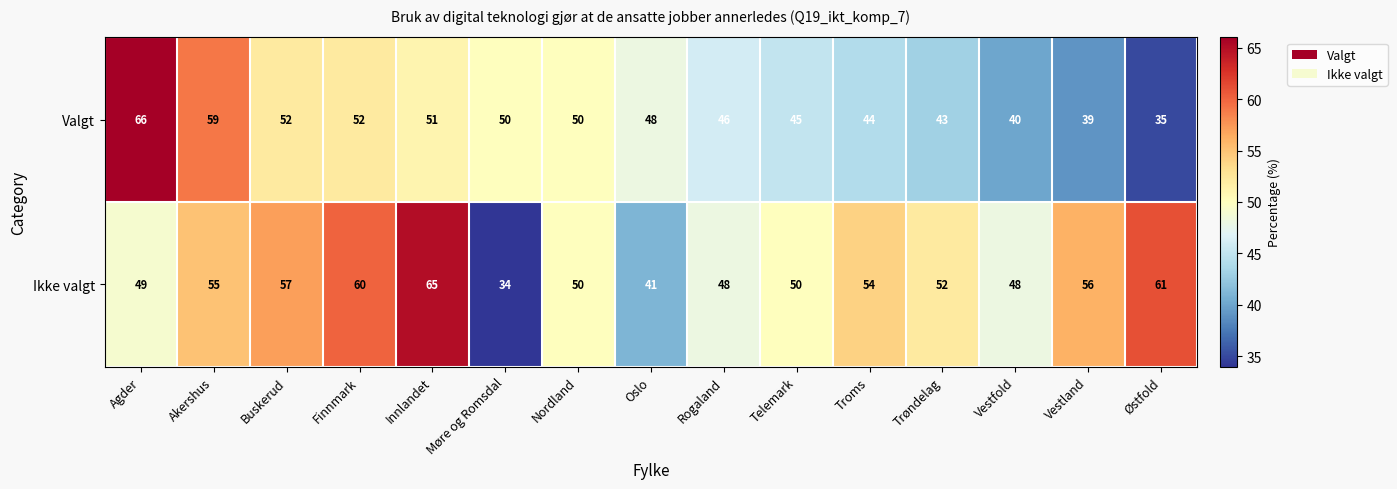

Which series changed the most between Agder and Vestland?

Valgt